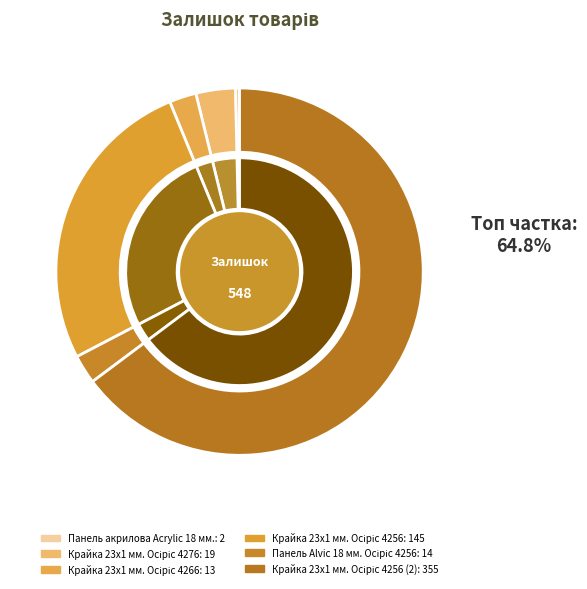

What is the ratio of the value at Панель акрилова Acrylic 18 мм. to the value at Крайка 23x1 мм. Осіріс 4276?

0.1